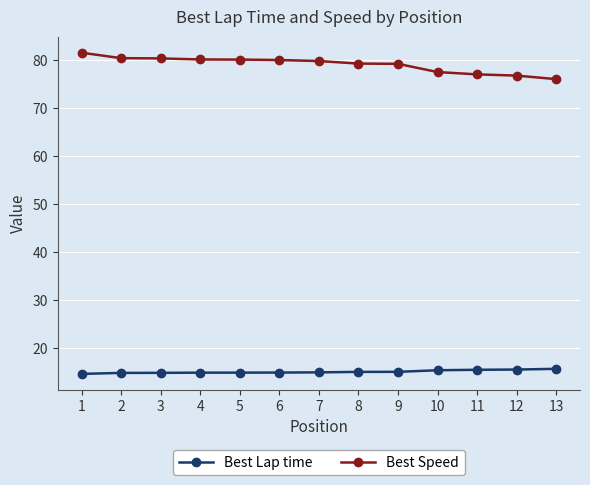

List the series in order of their overall mean, lowest first.

Best Lap time, Best Speed